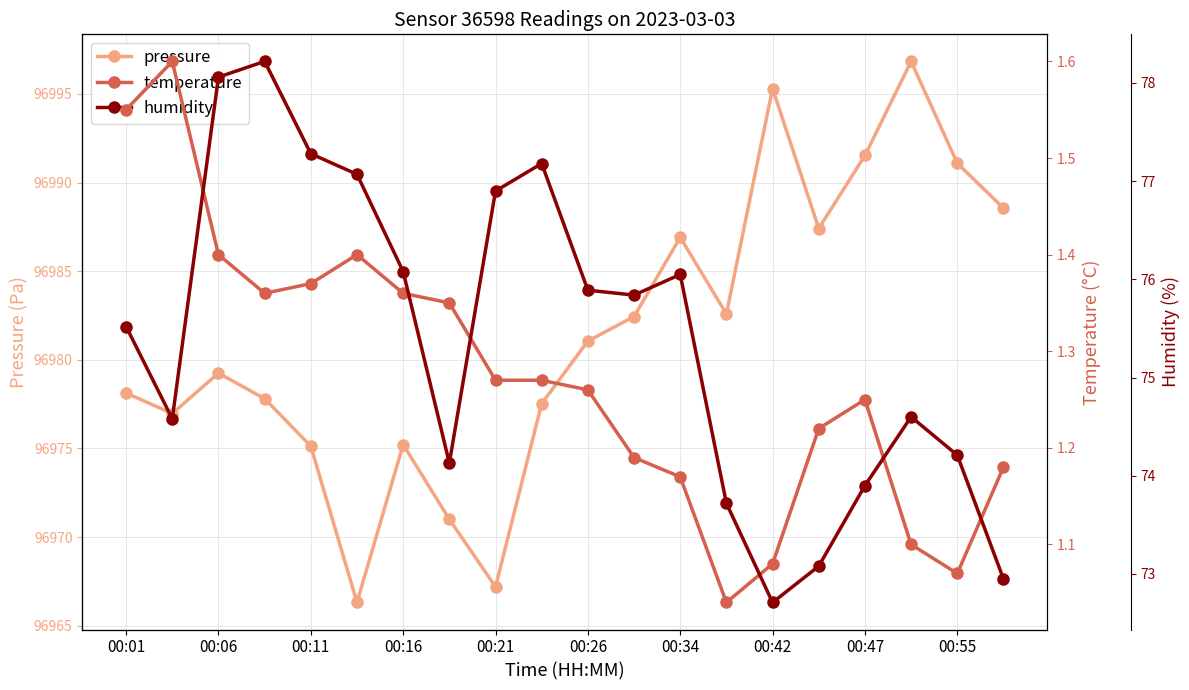

Reading left to right, transcribe all the data shown in this chart.

pressure: 96978.1	96977.0	96979.2	96977.8	96975.1	96966.3	96975.2	96971.0	96967.2	96977.5	96981.1	96982.4	96986.9	96982.6	96995.3	96987.4	96991.5	96996.8	96991.1	96988.6
temperature: 1.6	1.6	1.4	1.4	1.4	1.4	1.4	1.4	1.3	1.3	1.3	1.2	1.2	1.0	1.1	1.2	1.2	1.1	1.1	1.2
humidity: 75.5	74.6	78.1	78.2	77.3	77.1	76.1	74.1	76.9	77.2	75.9	75.8	76.0	73.7	72.7	73.1	73.9	74.6	74.2	73.0